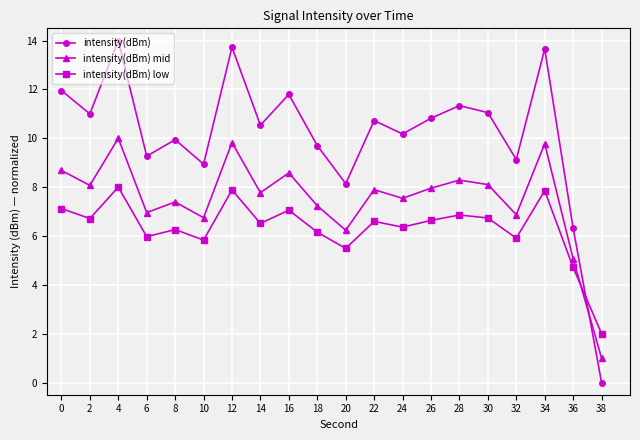

What is the difference between the intensity(dBm) low values at 6 and 26?

0.7